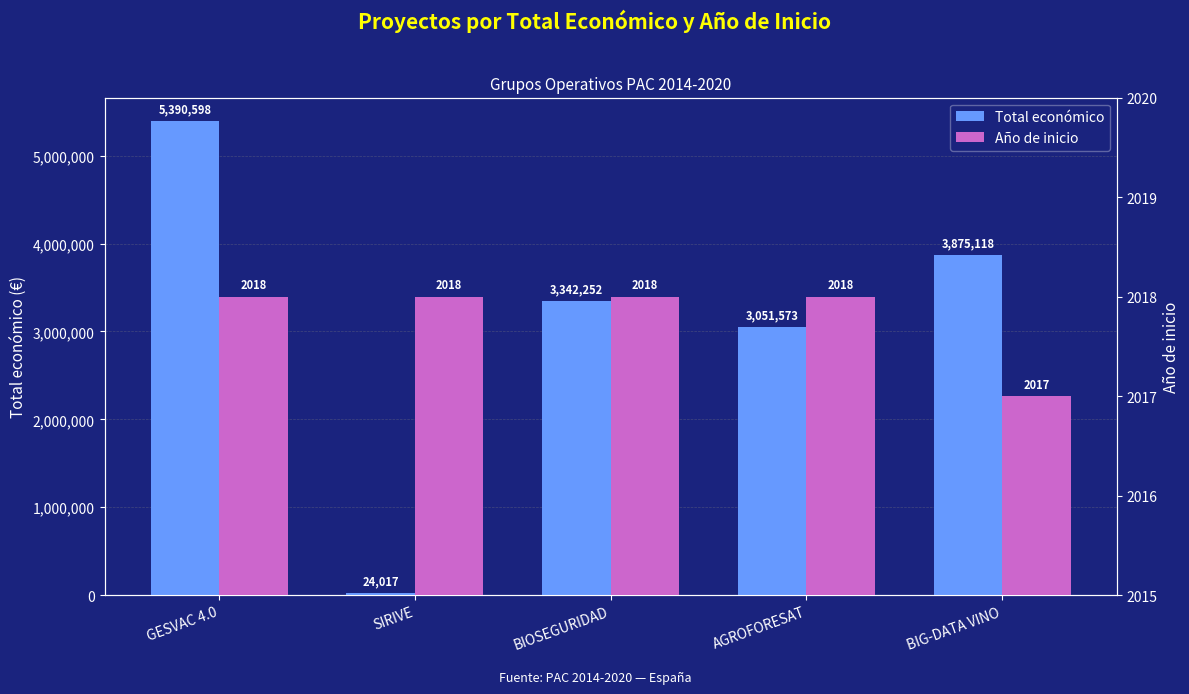

Which label corresponds to the smallest value in the chart?

BIG-DATA VINO